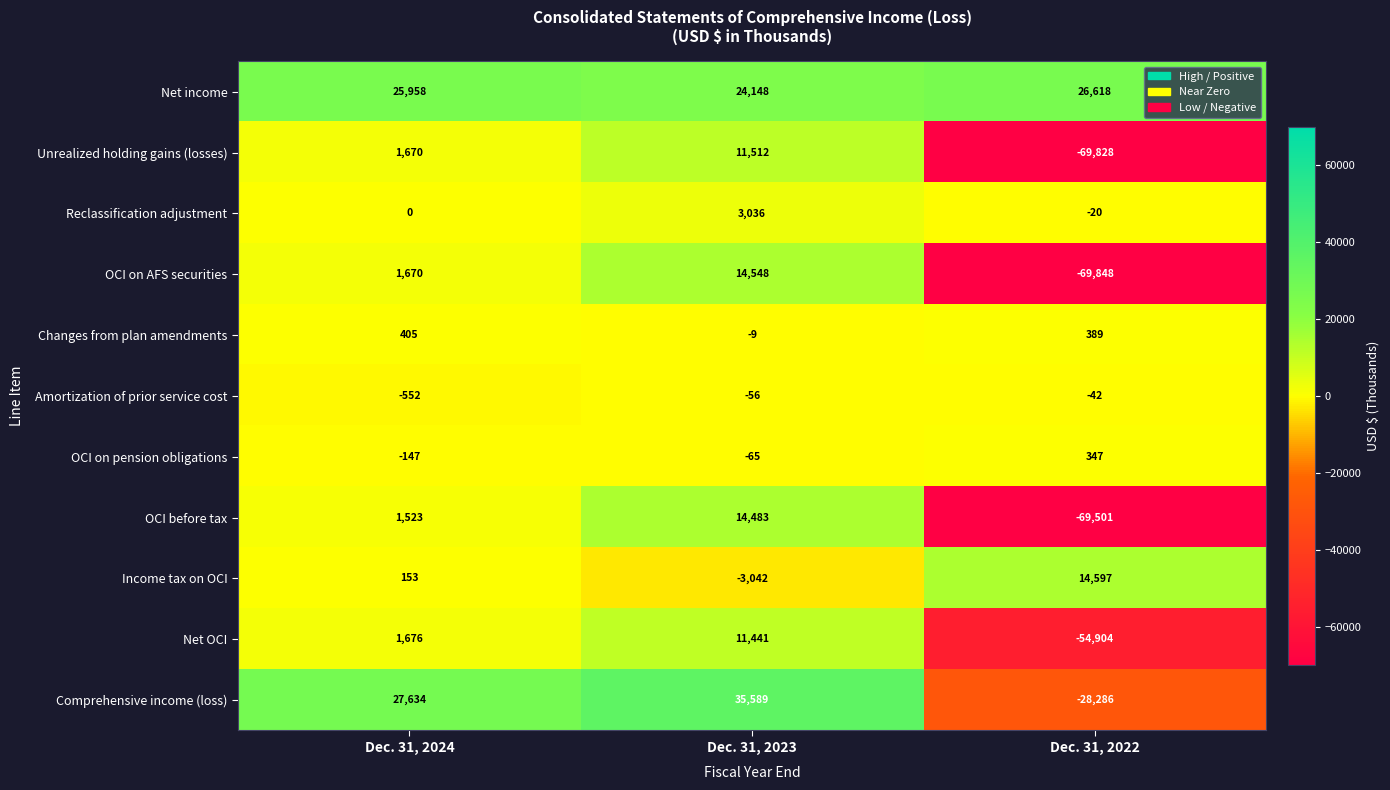

What is the difference between the highest and lowest values at Dec. 31, 2024?

28186